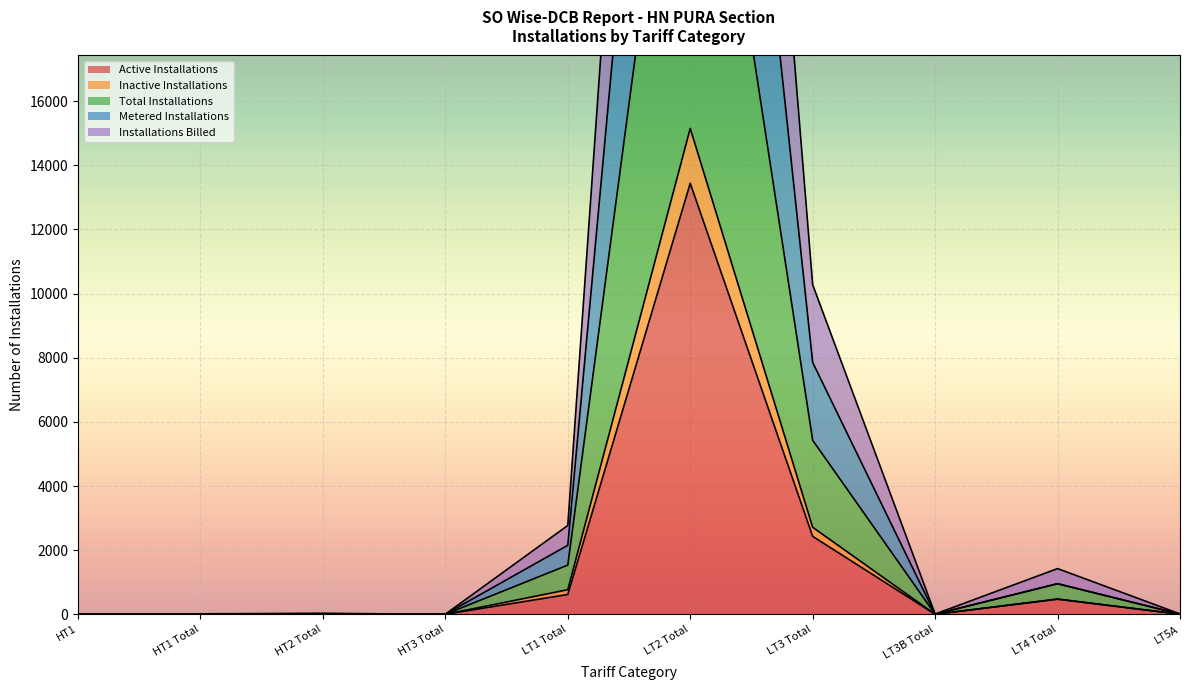

Which series has the widest spread of values?

Metered Installations